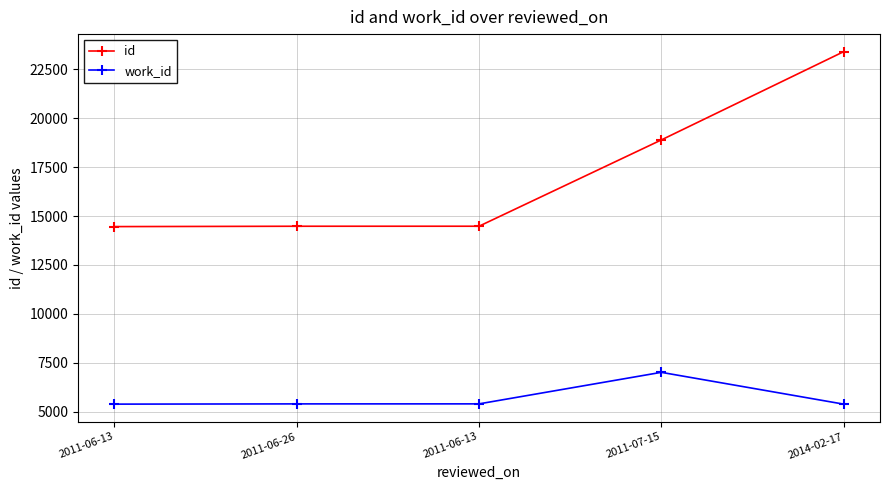

What is the approximate value of work_id at 2011-06-13, to the nearest 10?

5380